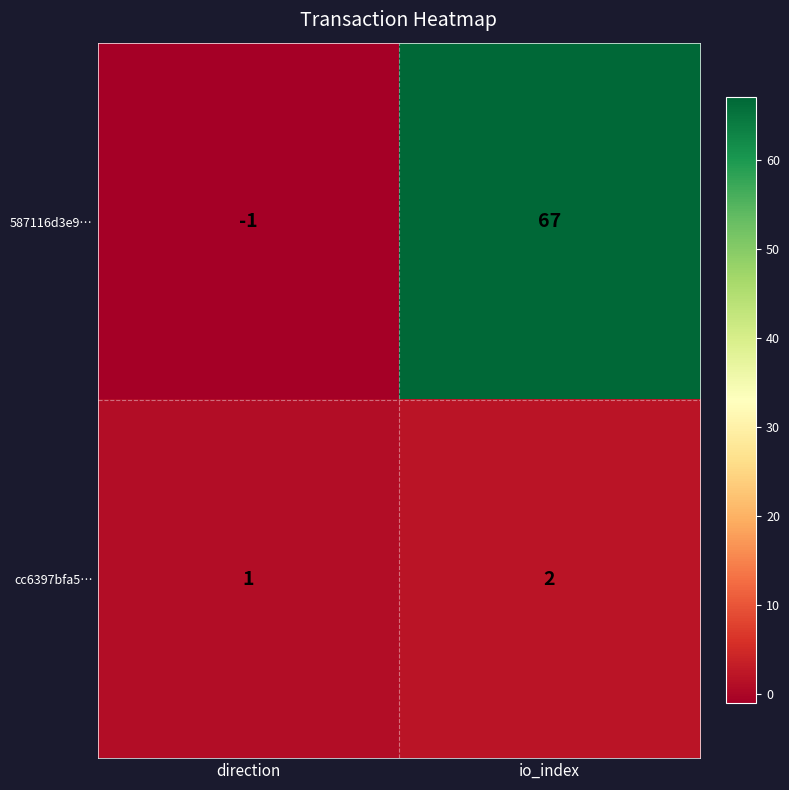

What is the difference between the highest and lowest values at io_index?

65